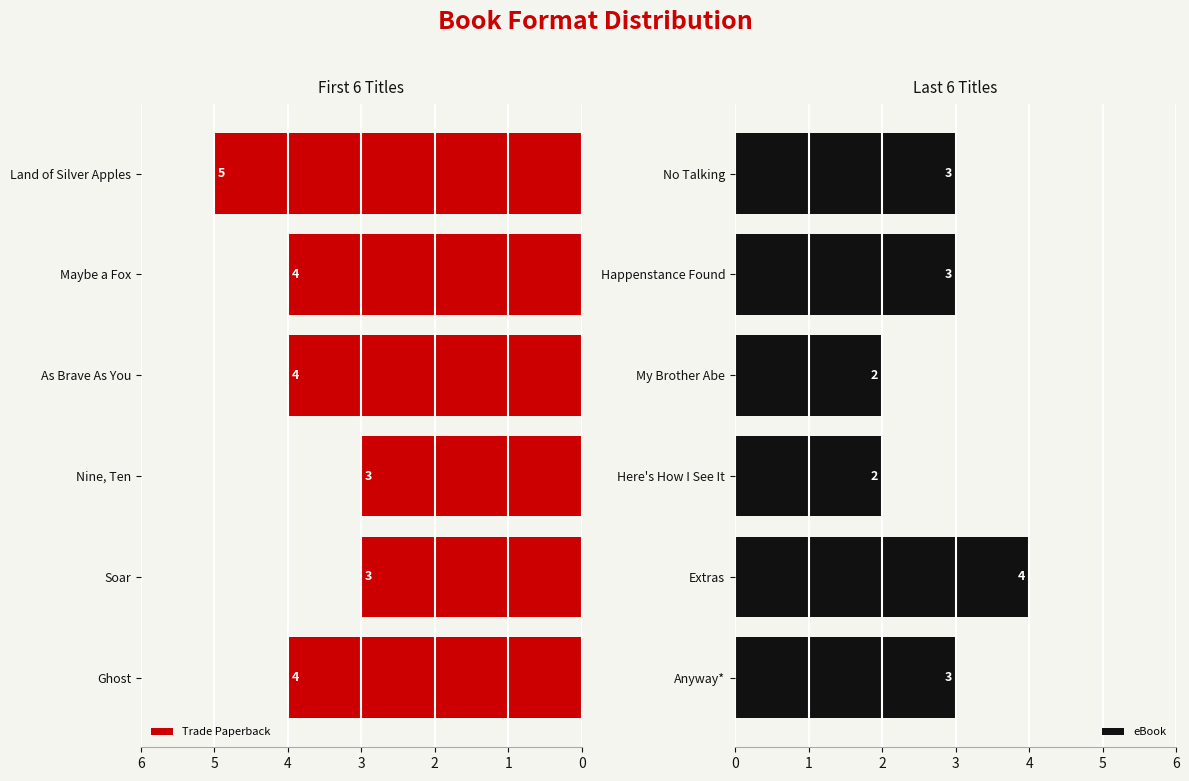

What is the sum of the eBook values at My Brother Abe and Here's How I See It?

4